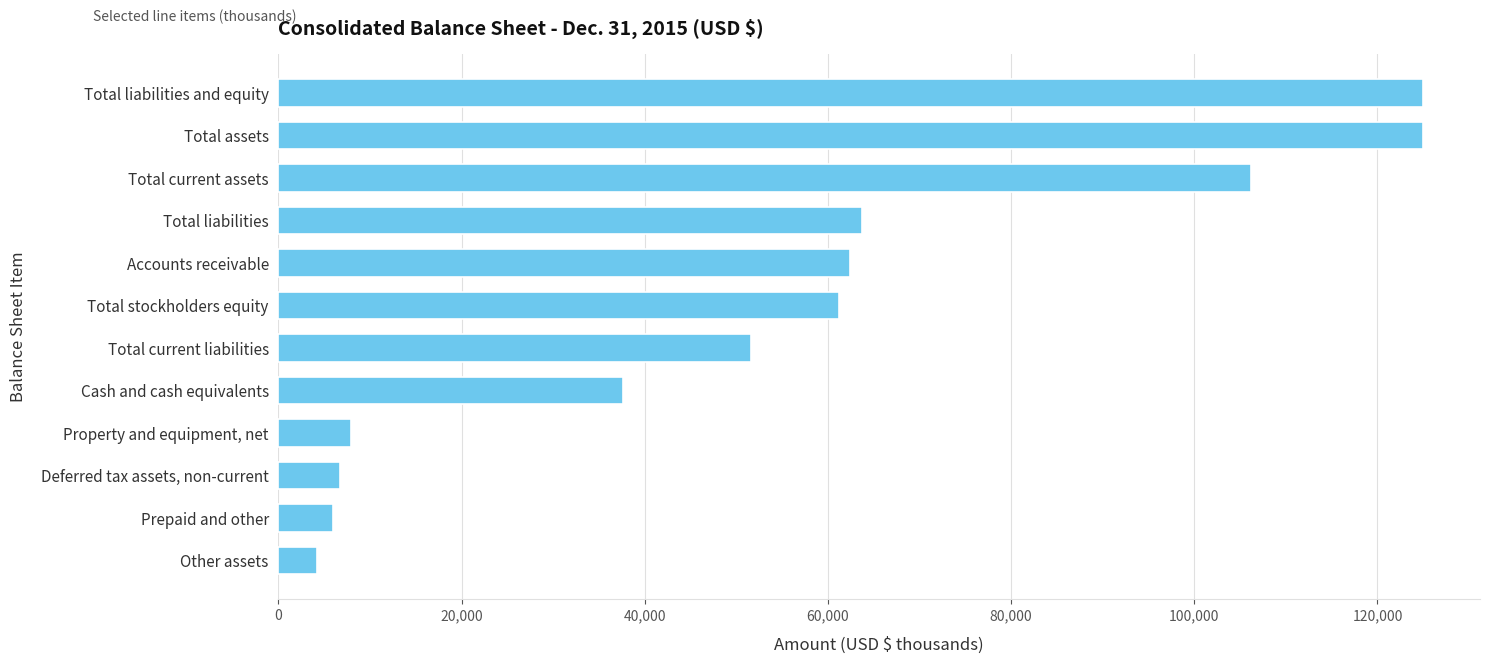

The chart shows a value of 33679 at Accounts receivable. True or false?

False